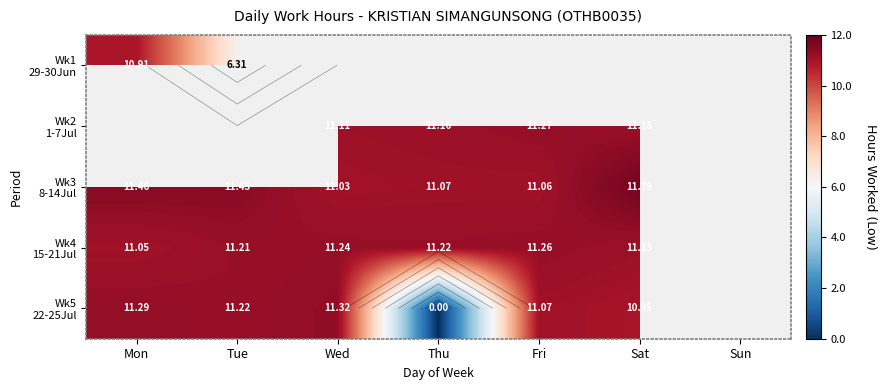

How many data points in Wk4 15-21Jul are above 11?

6